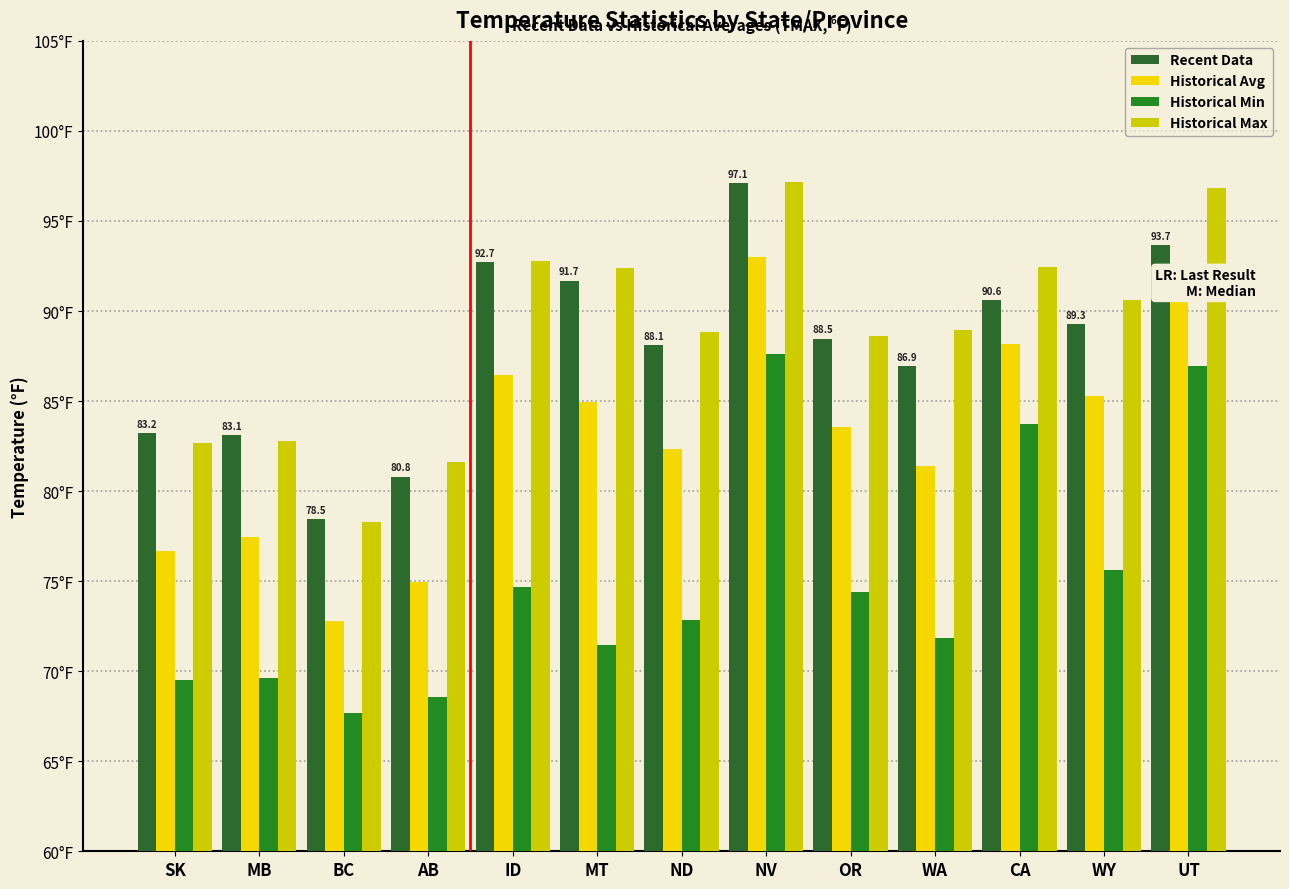

Rank the series at WY from highest to lowest value.

Historical Max, Recent Data, Historical Avg, Historical Min